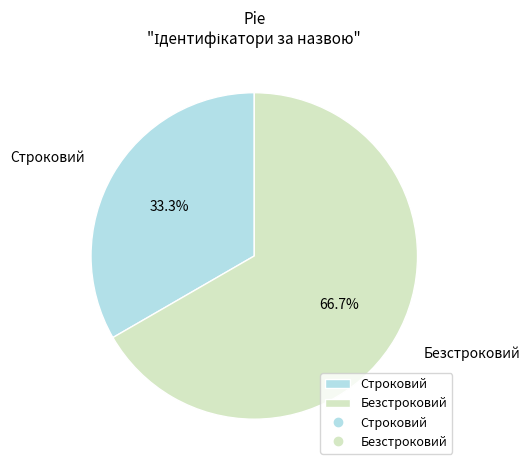

Is it true that Безстроковий is 53% of the pie?

False